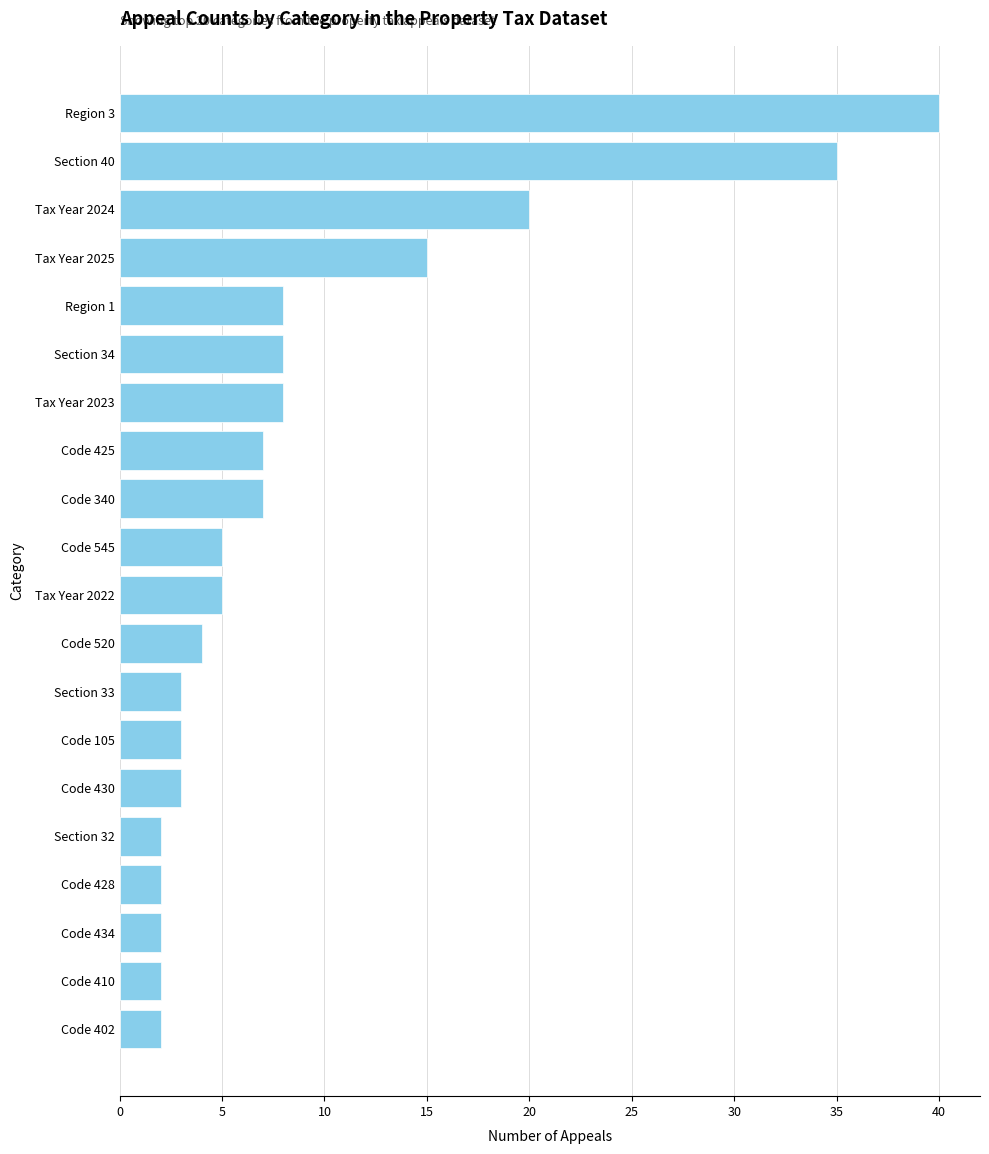

Where is the data nearest to the value 21?

Tax Year 2024